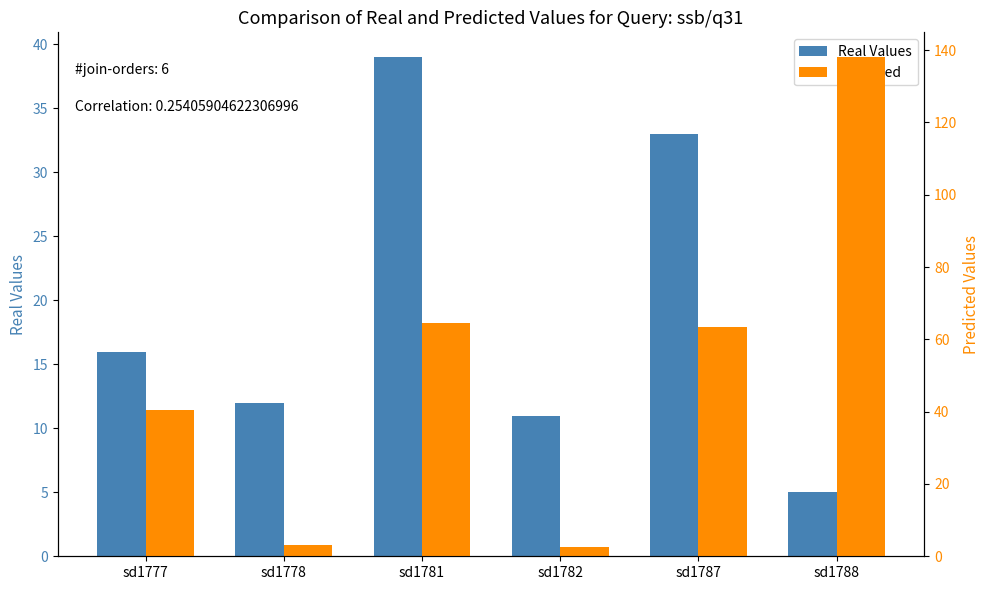

Rank the series by their average value, from highest to lowest.

Predicted, Real Values